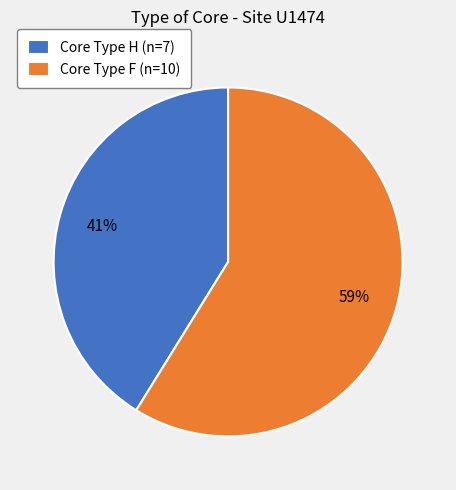

Is the sum of Core Type F (n=10) and Core Type H (n=7) greater than half?

Yes